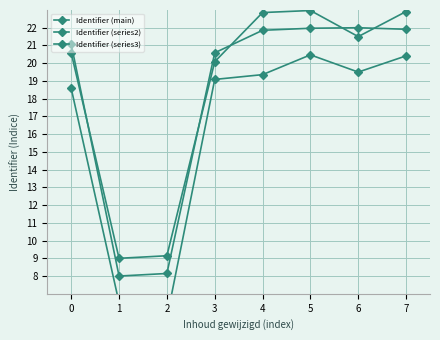

Is this an area chart (filled region under the line)?

No